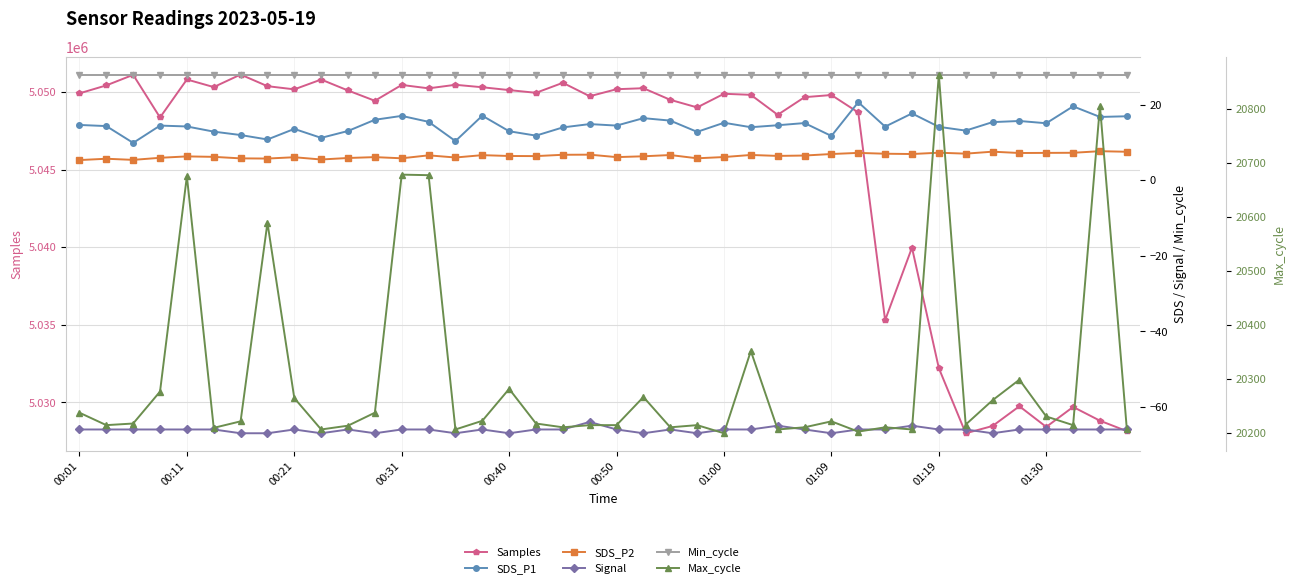

What is the difference between the second highest and second lowest values in the Max_cycle series?

602.0